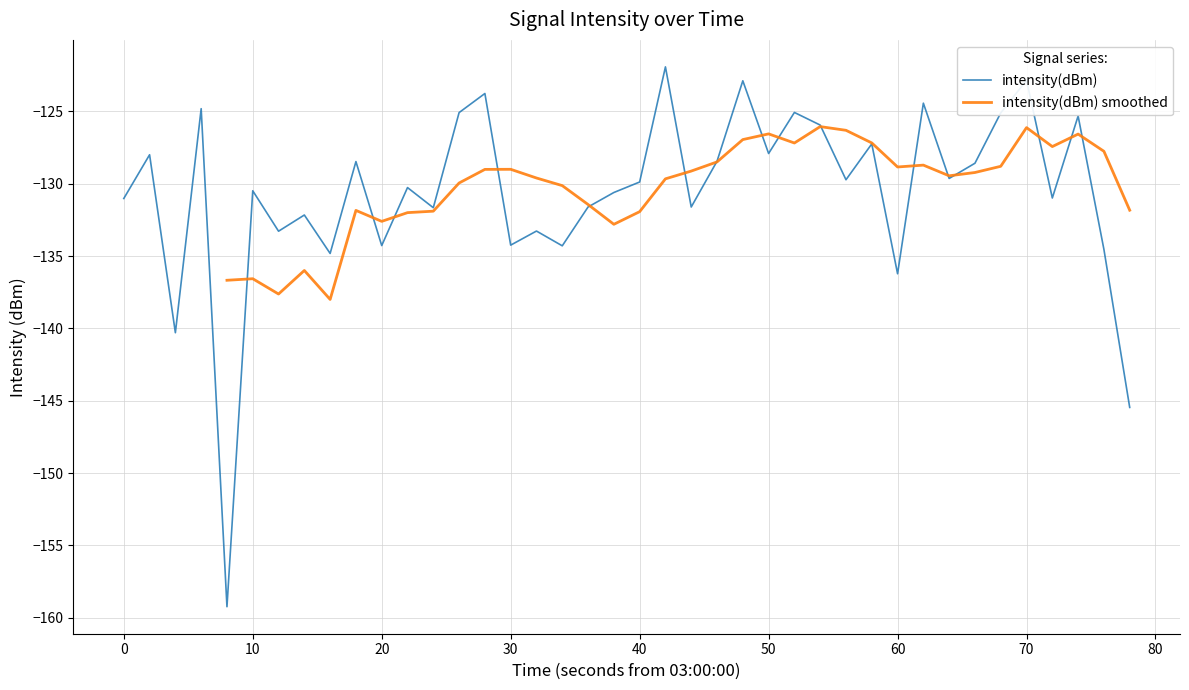

Is it true that intensity(dBm) equals -32.8 at 0?

False